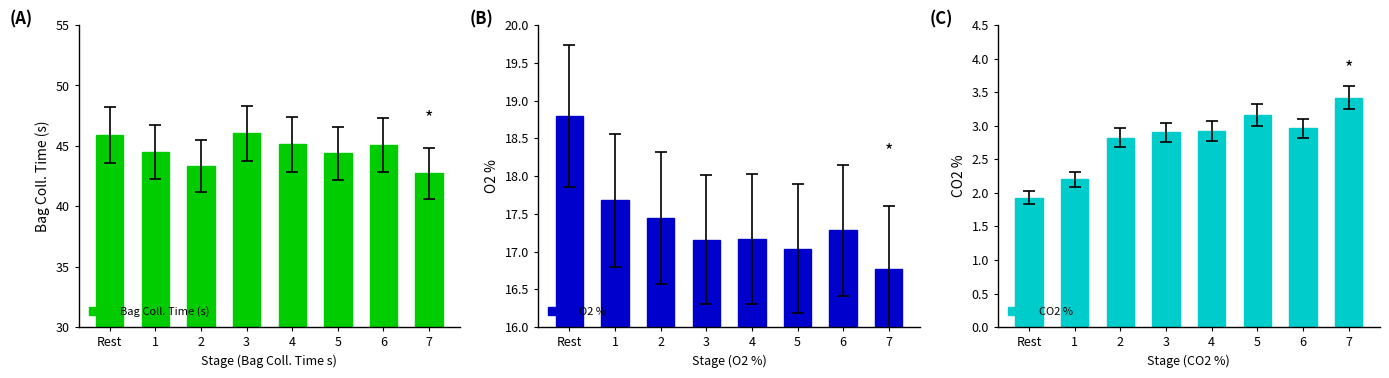

True or false: Bag Coll. Time (s) has a value of 44.4 at 5.

True